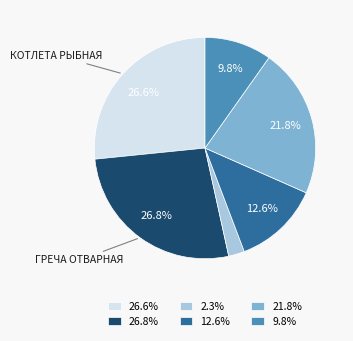

To the nearest percent, what is the average slice percentage?

17%